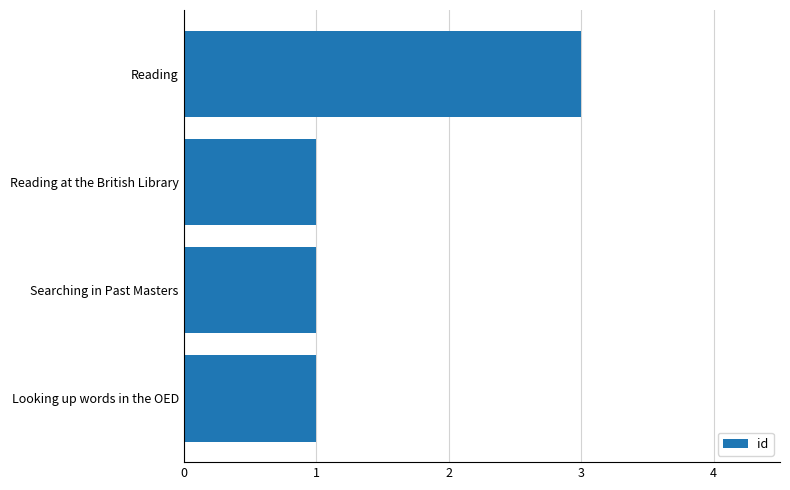

Which category has the highest value across all series?

Reading